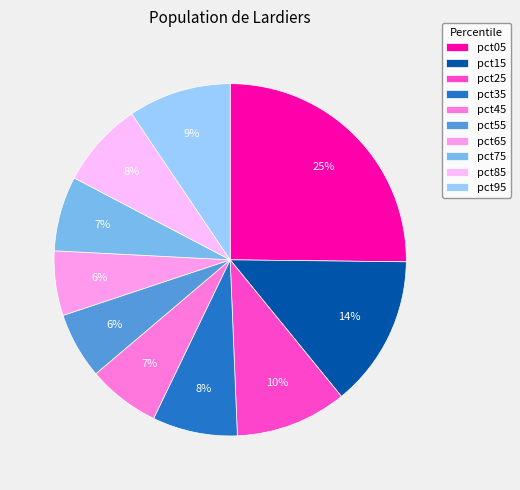

To the nearest percent, what is the difference between the pct25 and pct85 slice percentages?

2%